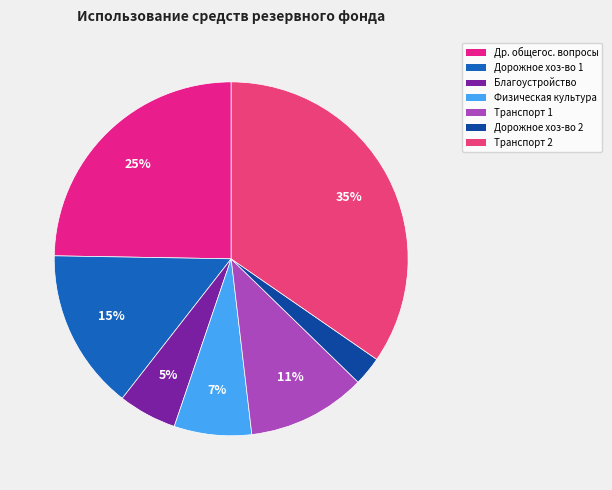

How many slices are in this pie chart?

7